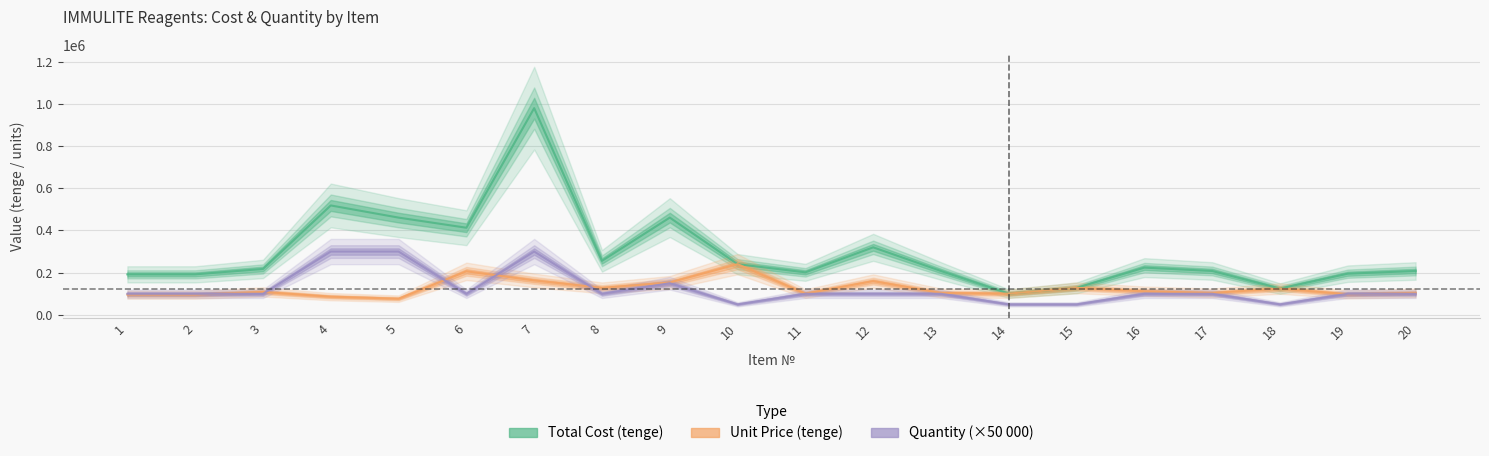

How many data points in Total Cost (tenge) are less than 217600?

10